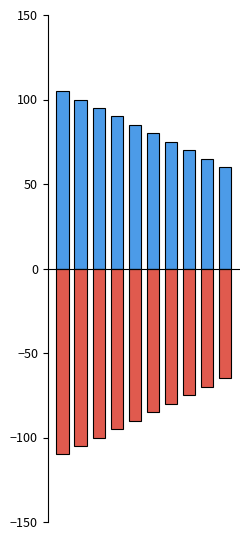

The Monto bruto series shows 65 at 8. True or false?

True